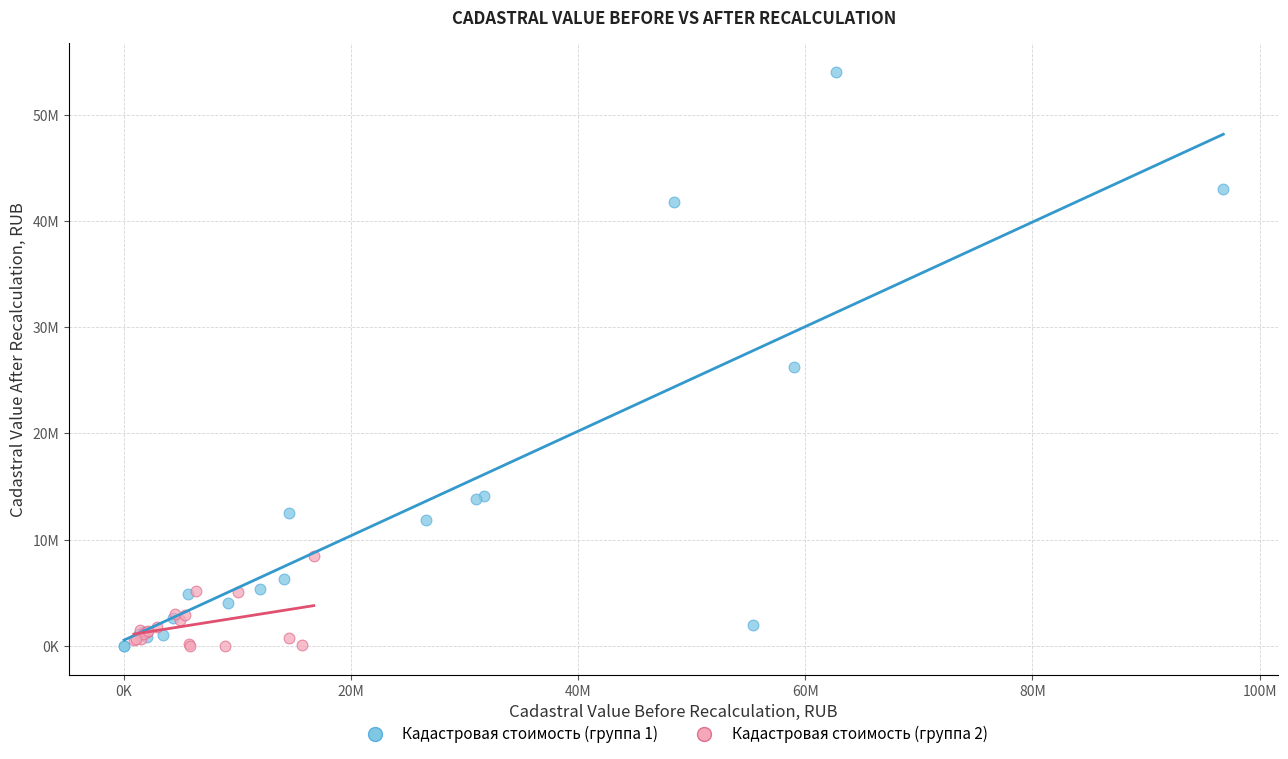

Which series has the largest Y range (max minus min)?

Кадастровая стоимость (группа 1)